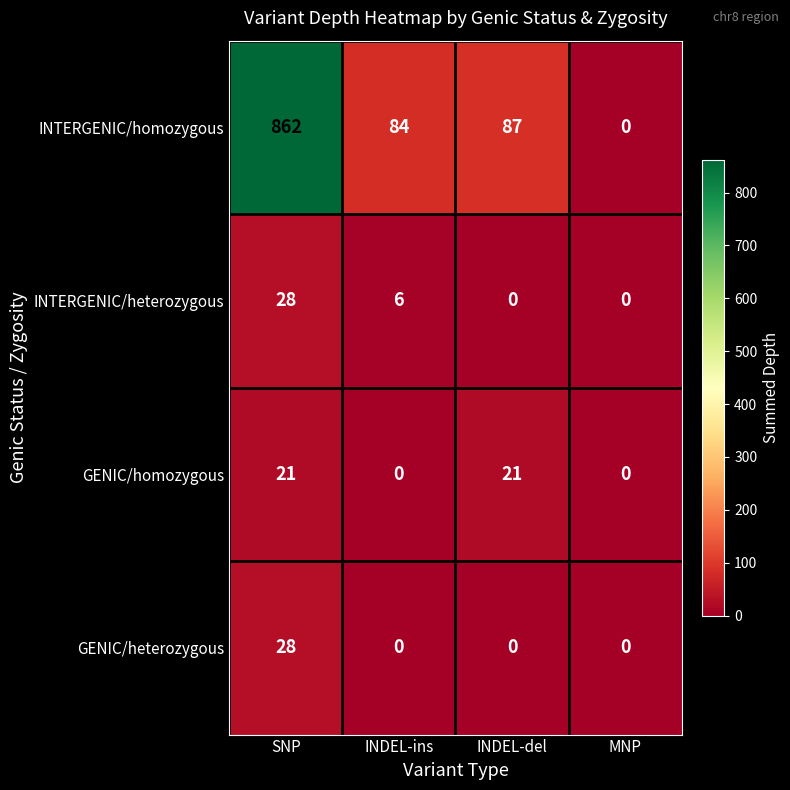

The GENIC/homozygous series shows 21 at INDEL-del. True or false?

True